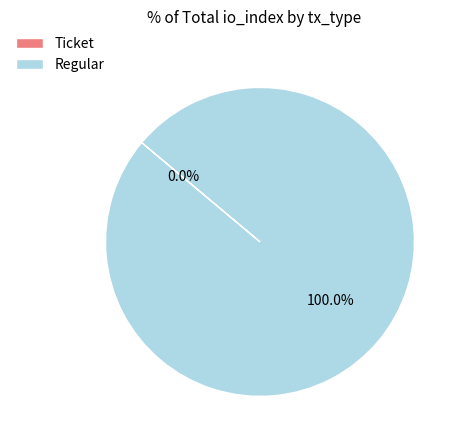

What is the smallest slice in the pie chart?

Ticket